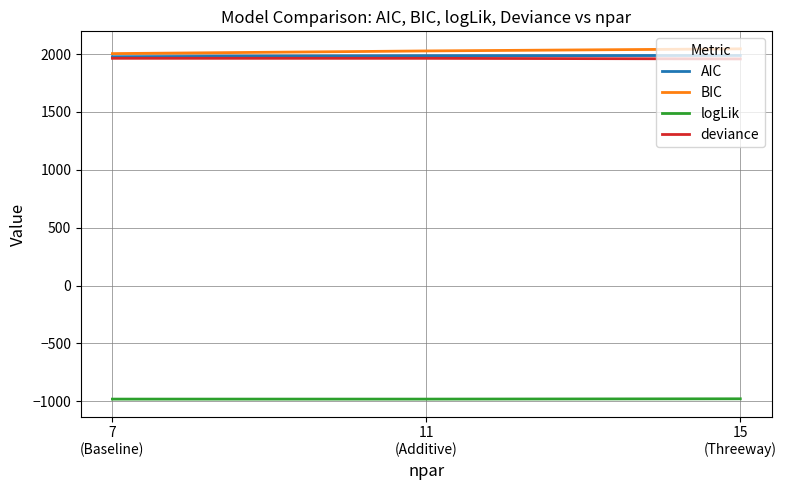

What is the greatest value displayed?

2045.6